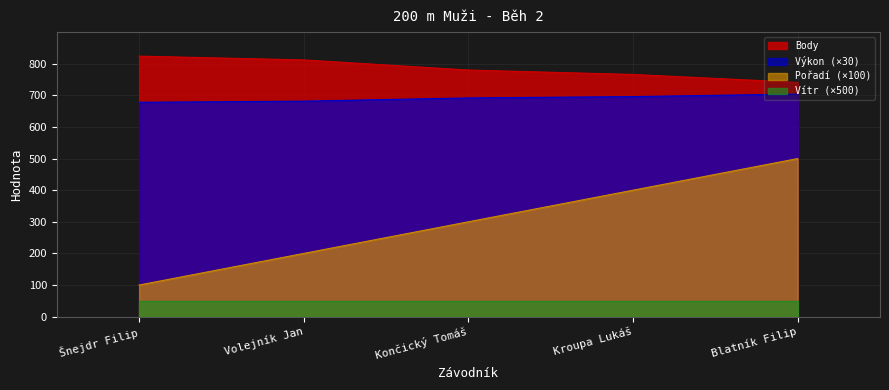

How many lines are shown in the chart?

4